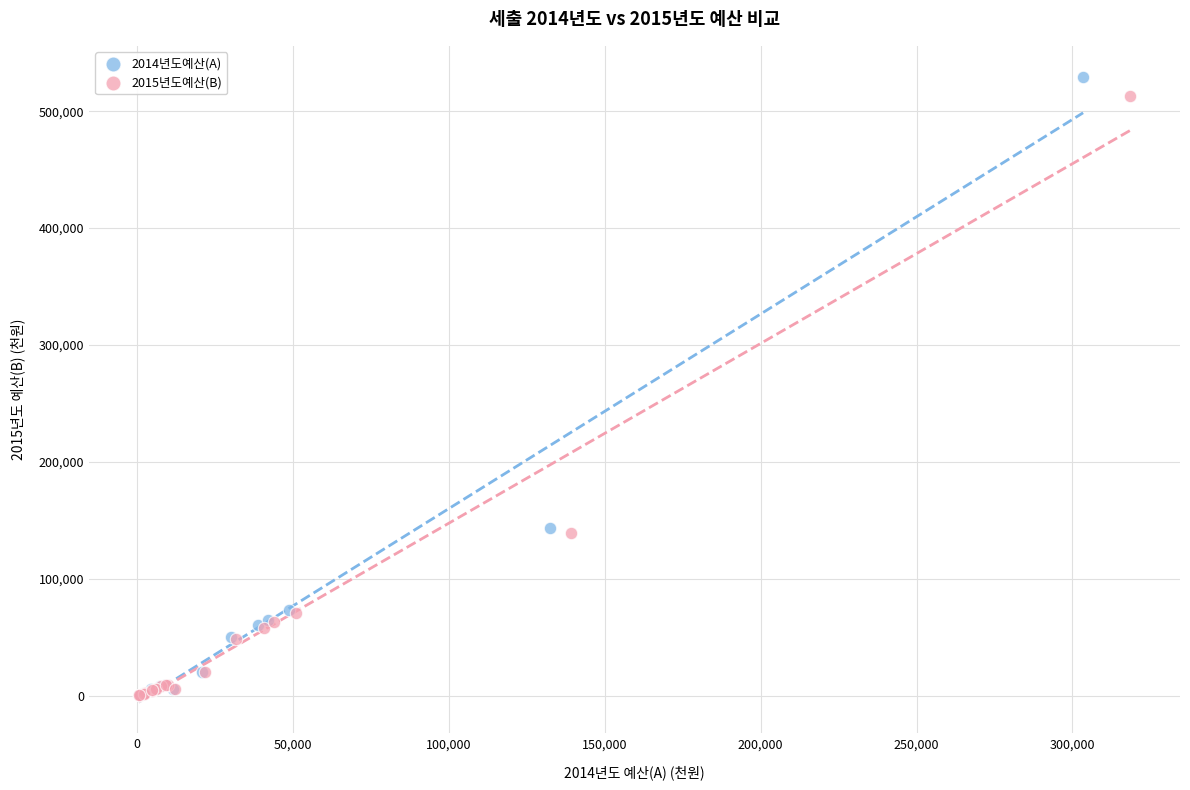

Which series has the widest spread of Y values?

2014년도예산(A)